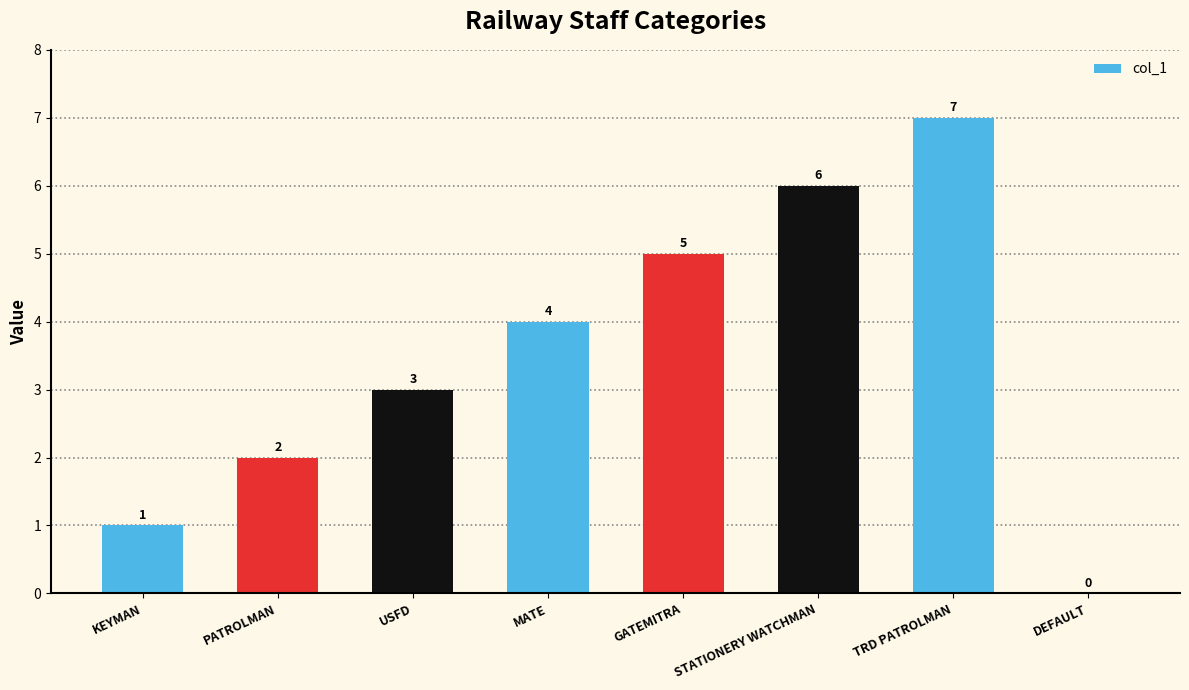

Are the bars horizontal?

No